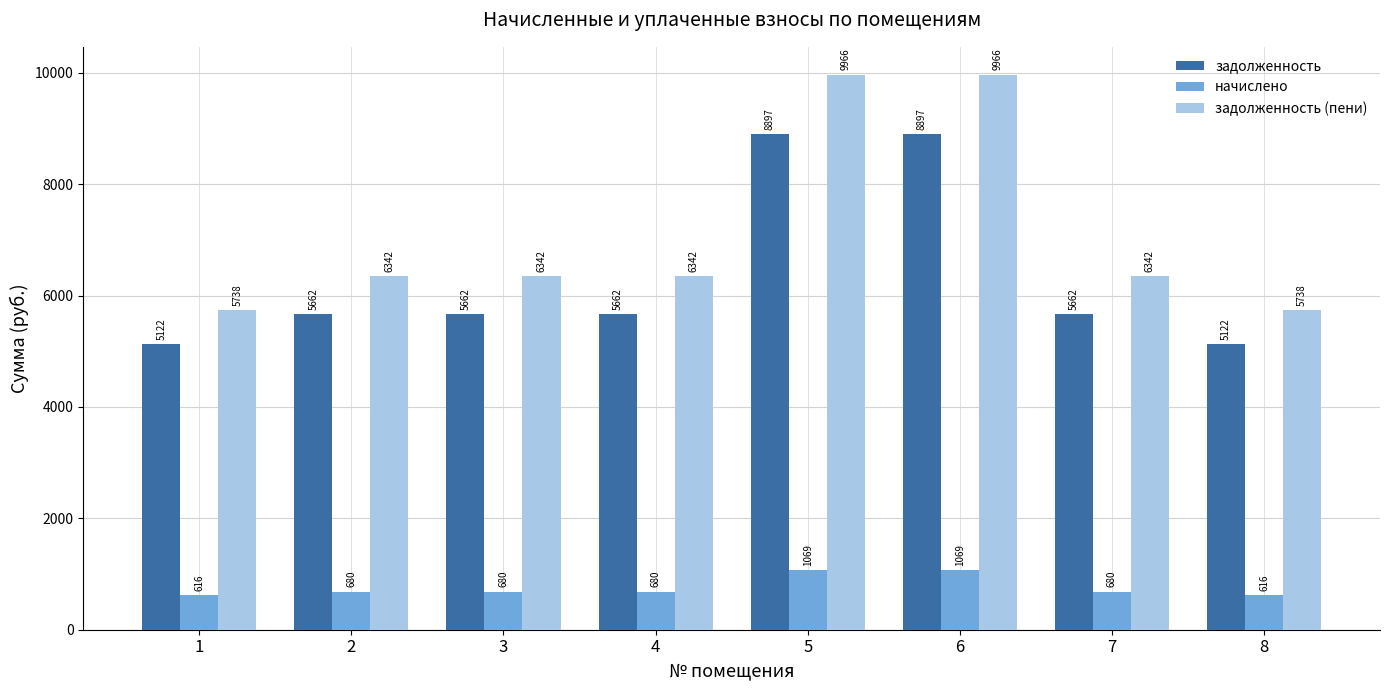

Are the bars grouped side by side (vs. stacked)?

Yes